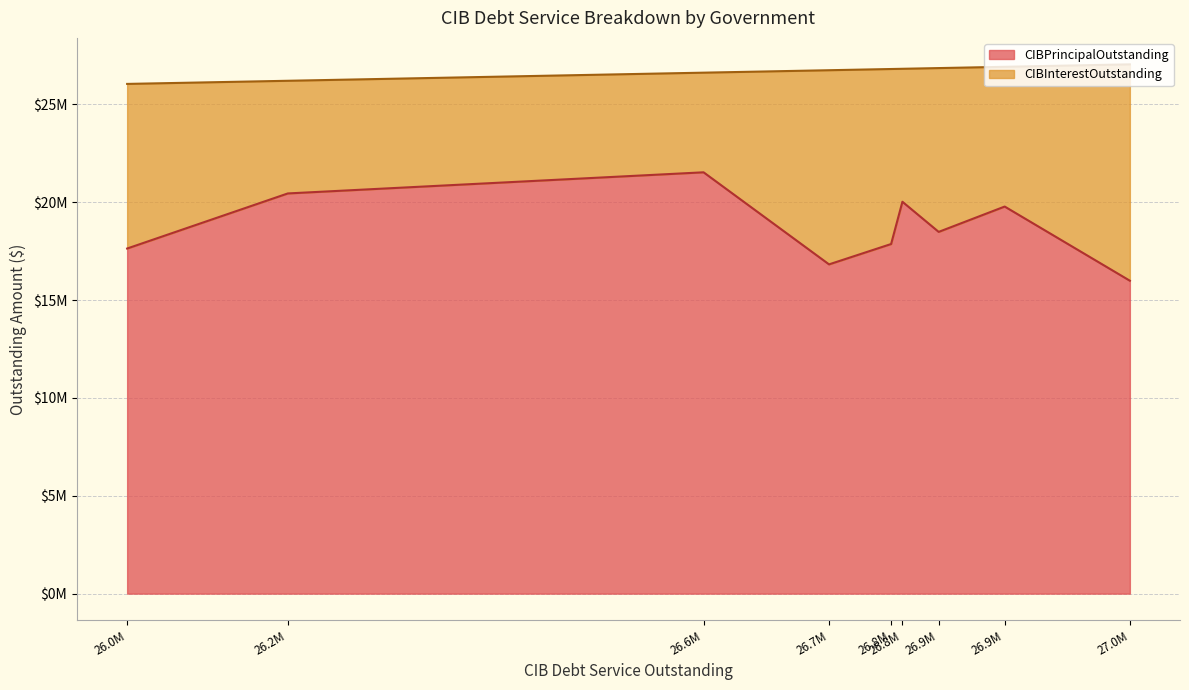

How many categories are shown in the chart?

9